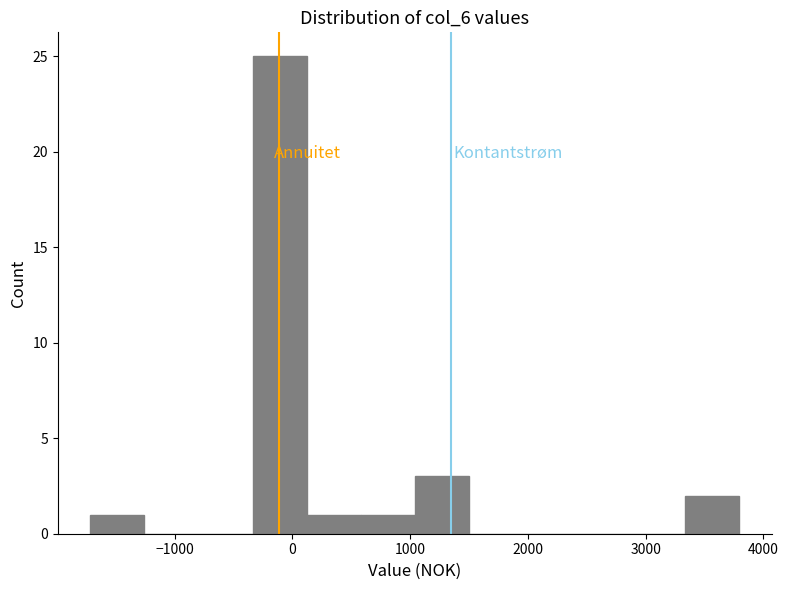

How tall is the bar that spans 100 to 600 on the x-axis? Neither the bar edges nor the heights are printed on the chart, so give them approximately, as read against the axes.

1